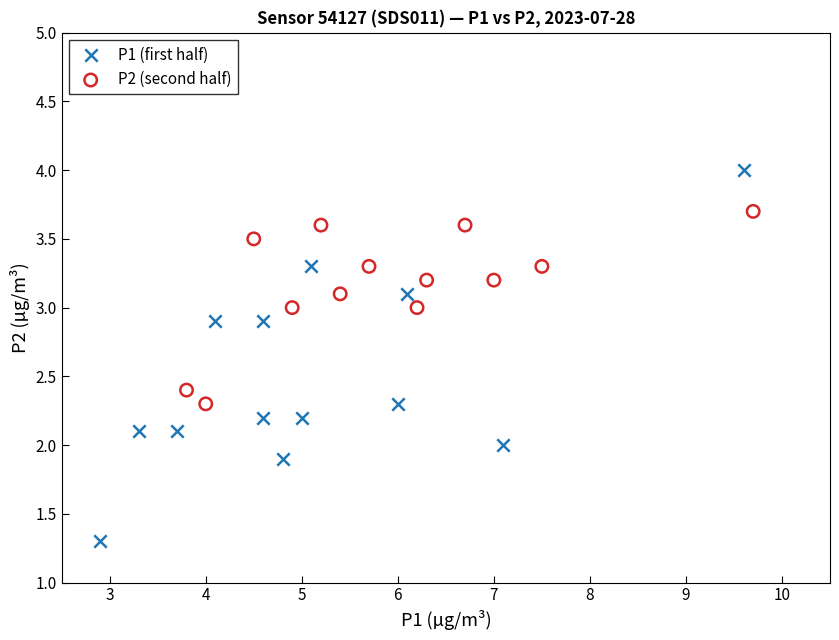

Which series has the largest Y range (max minus min)?

P1 (first half)